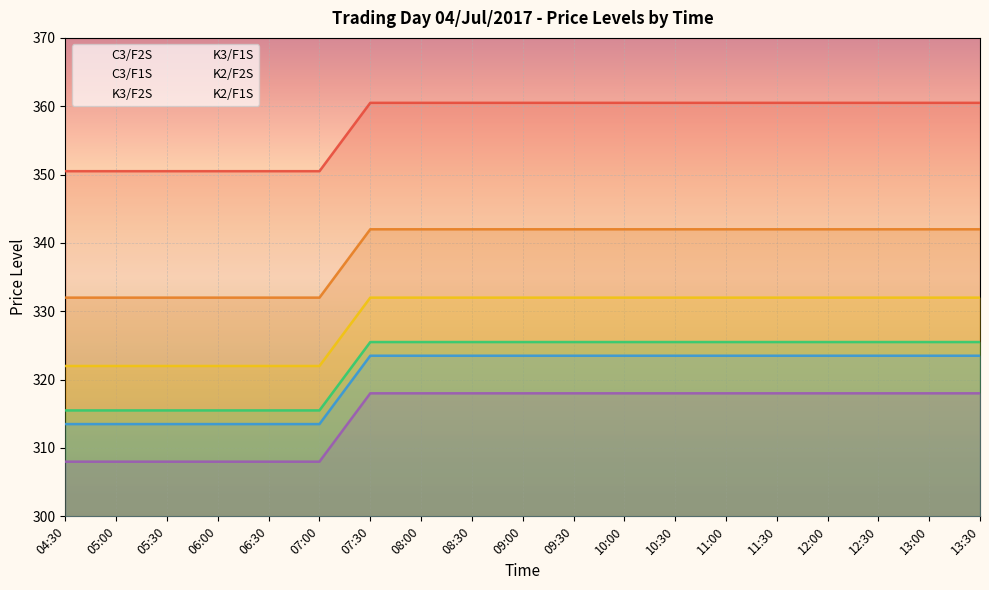

At 06:00, list the series in order from smallest to largest.

K2/F1S, K2/F2S, K3/F1S, K3/F2S, C3/F1S, C3/F2S